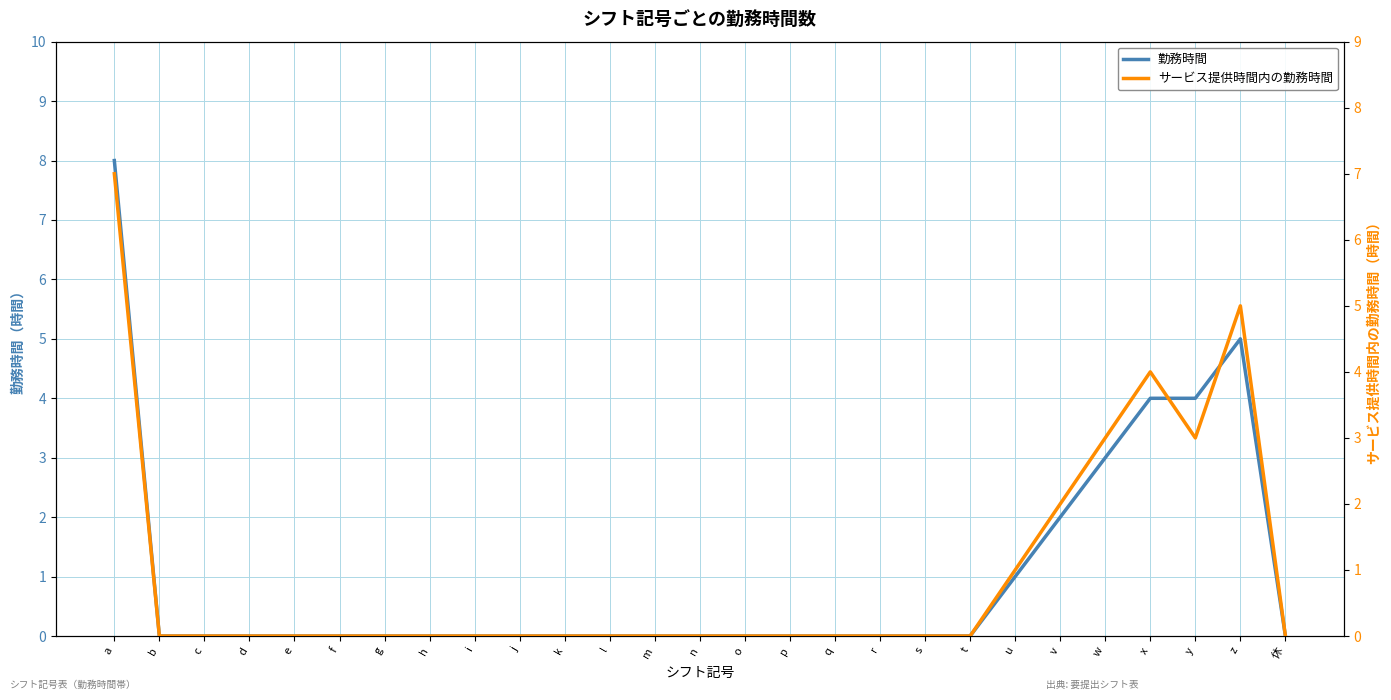

How many values in the サービス提供時間内の勤務時間 series exceed 0?

7